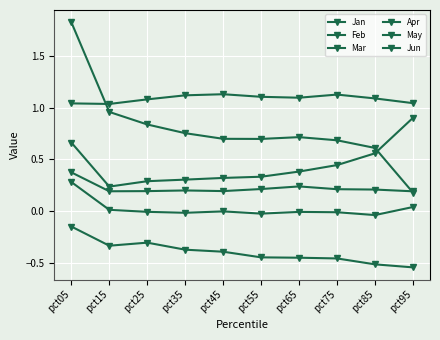

At how many categories does at least one series exceed 0?

10